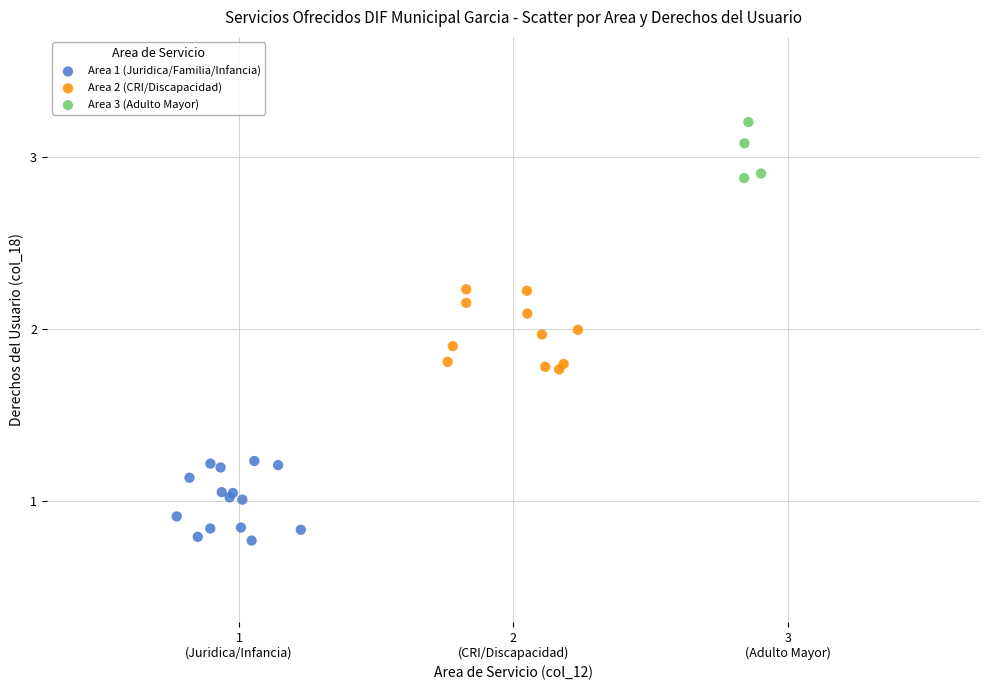

Which series contains the highest Y value?

Area 3 (Adulto Mayor)